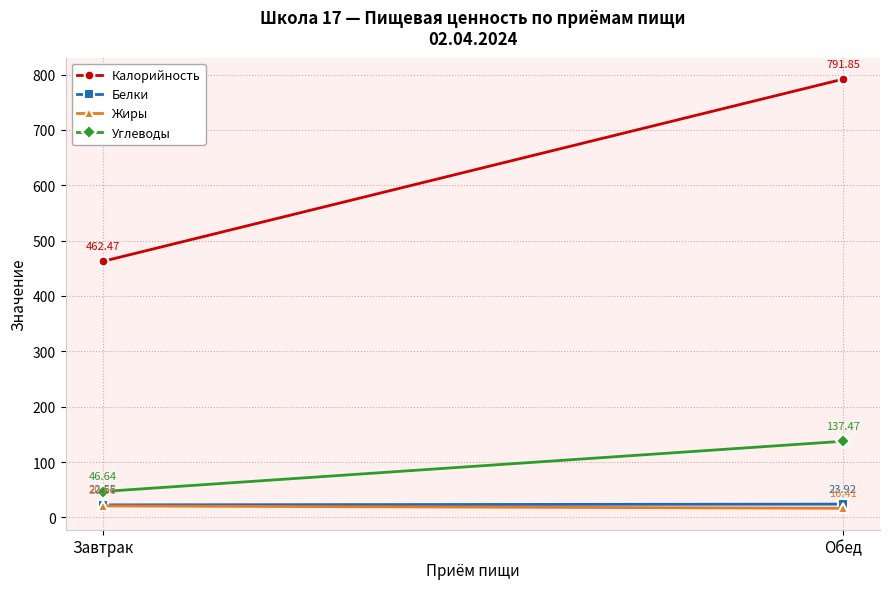

Rank the series by their maximum value, from lowest to highest.

Жиры, Белки, Углеводы, Калорийность